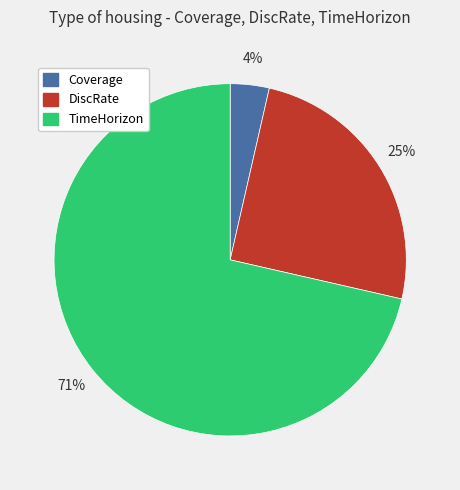

What percentage is the DiscRate slice, to the nearest percent?

25%